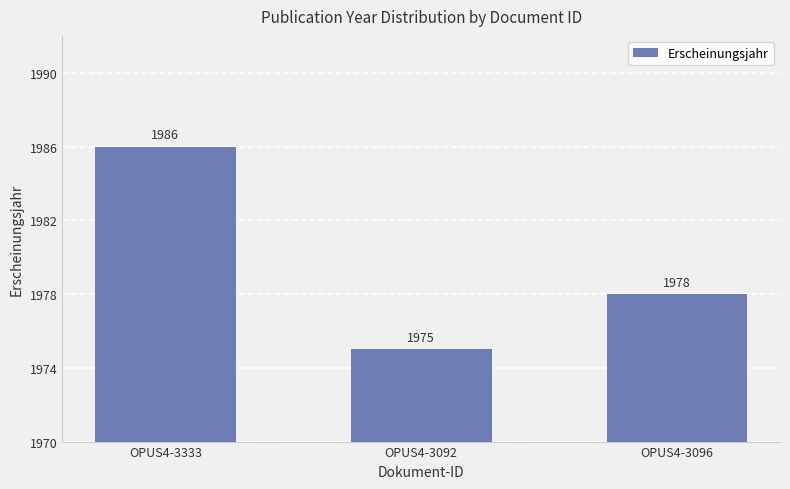

Reading left to right, extract all data points from this chart.

1986	1975	1978